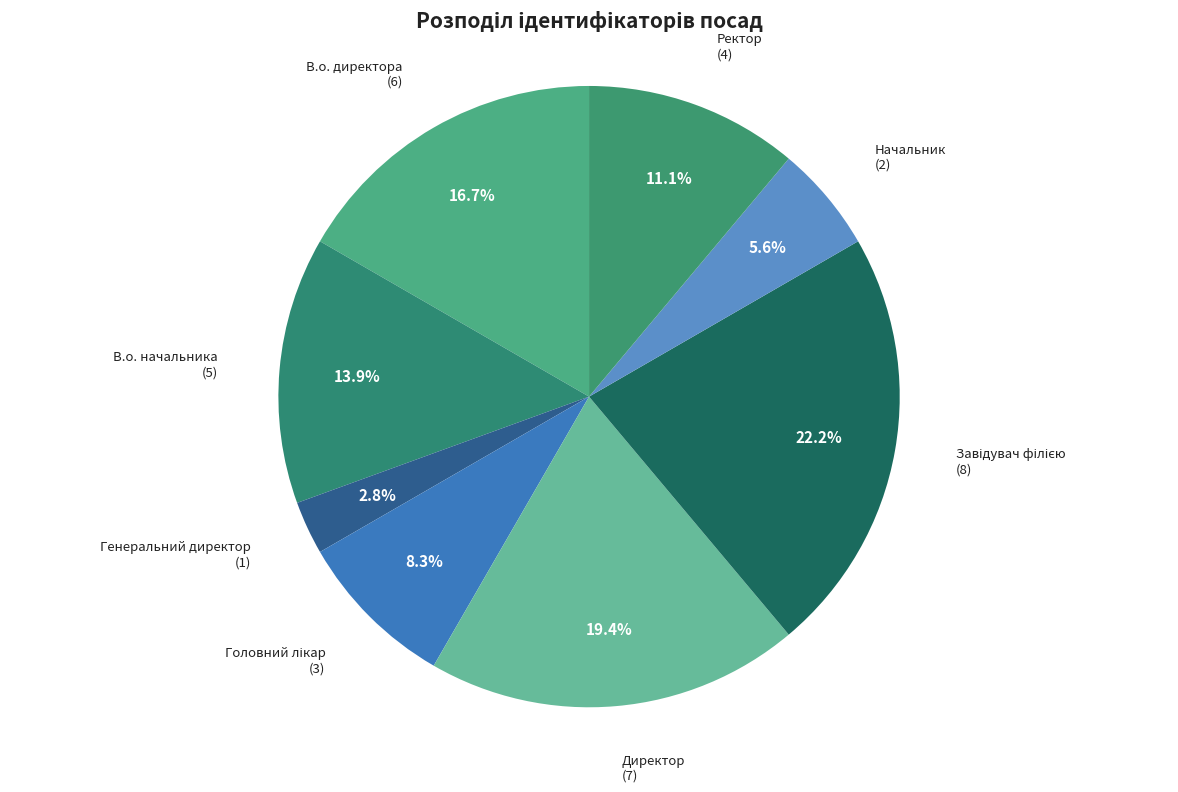

What percentage is the В.о. директора slice, to the nearest percent?

17%